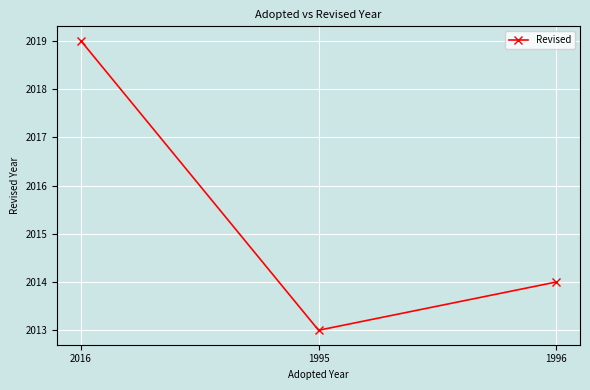

Which label corresponds to the smallest value in the chart?

1995